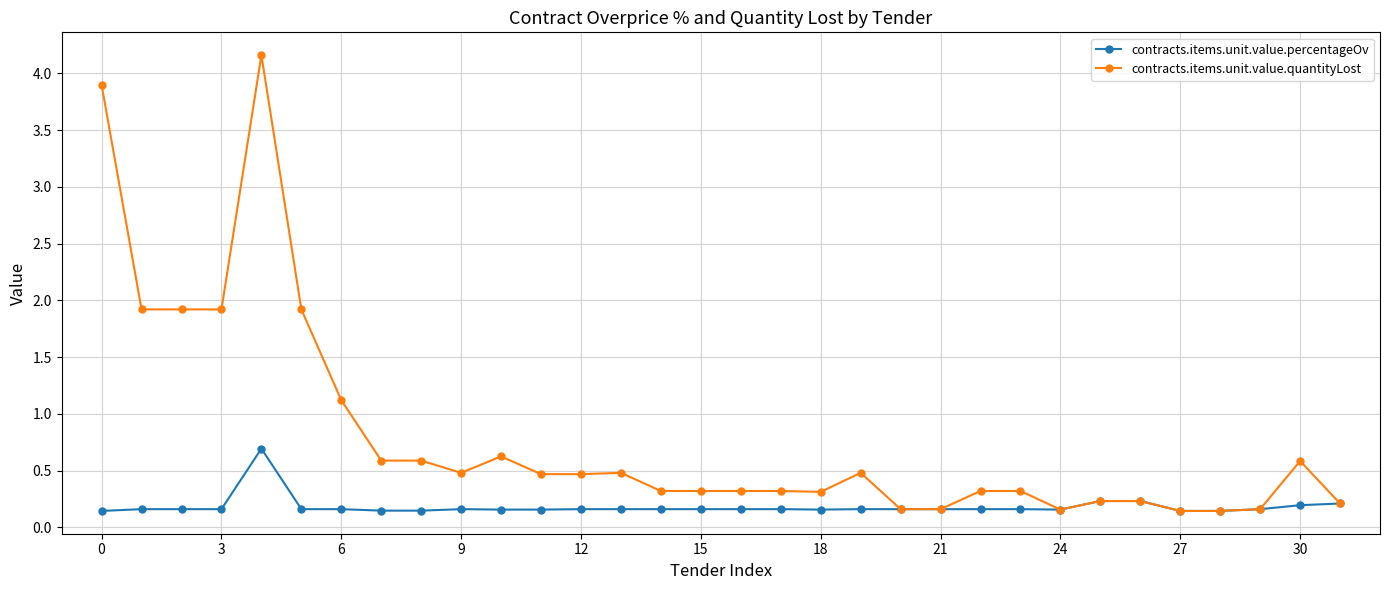

True or false: contracts.items.unit.value.percentageOv has more than 2 interior local peaks.

True